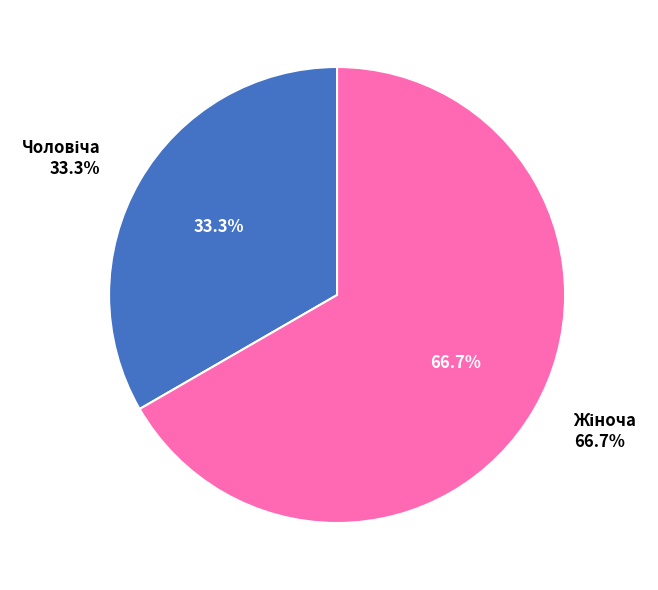

How much of the chart is everything except Жіноча?

33.3%